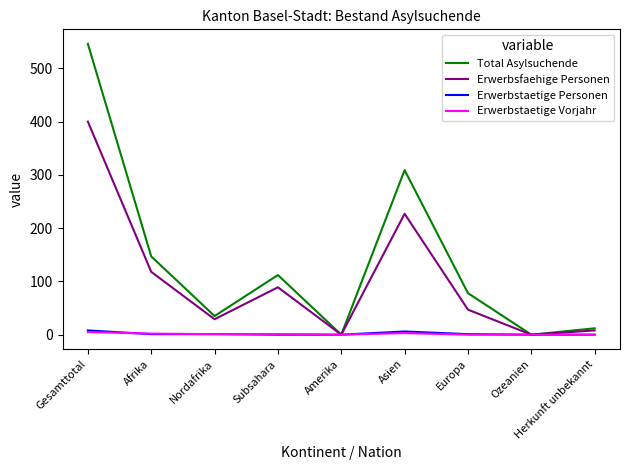

How many lines are shown in the chart?

4